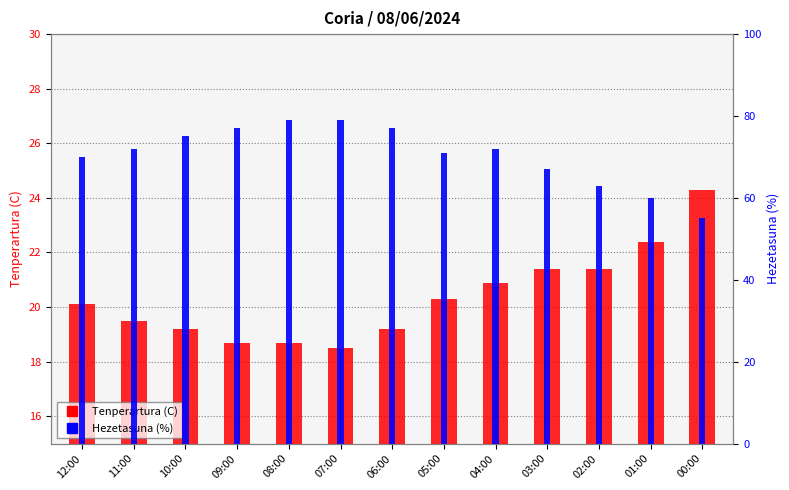

At which label does Hezetasuna (%) reach its peak?

08:00